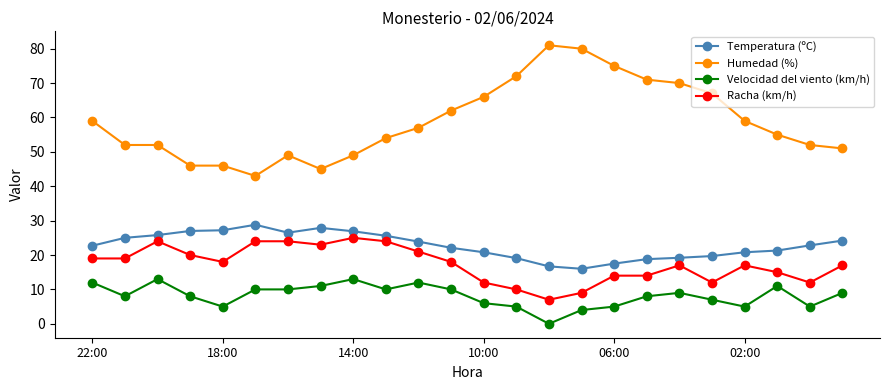

How many lines are shown in the chart?

4